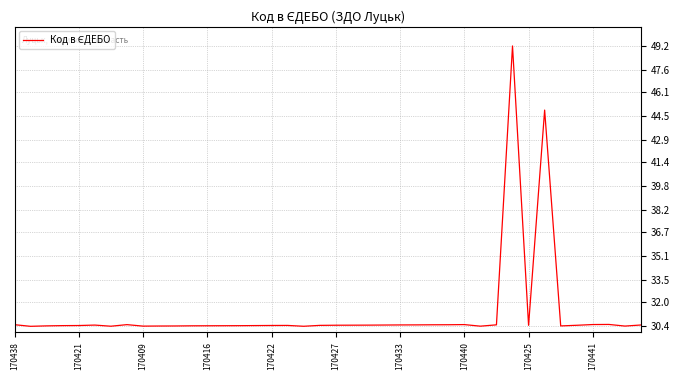

What is the maximum value shown in the chart?

49.2